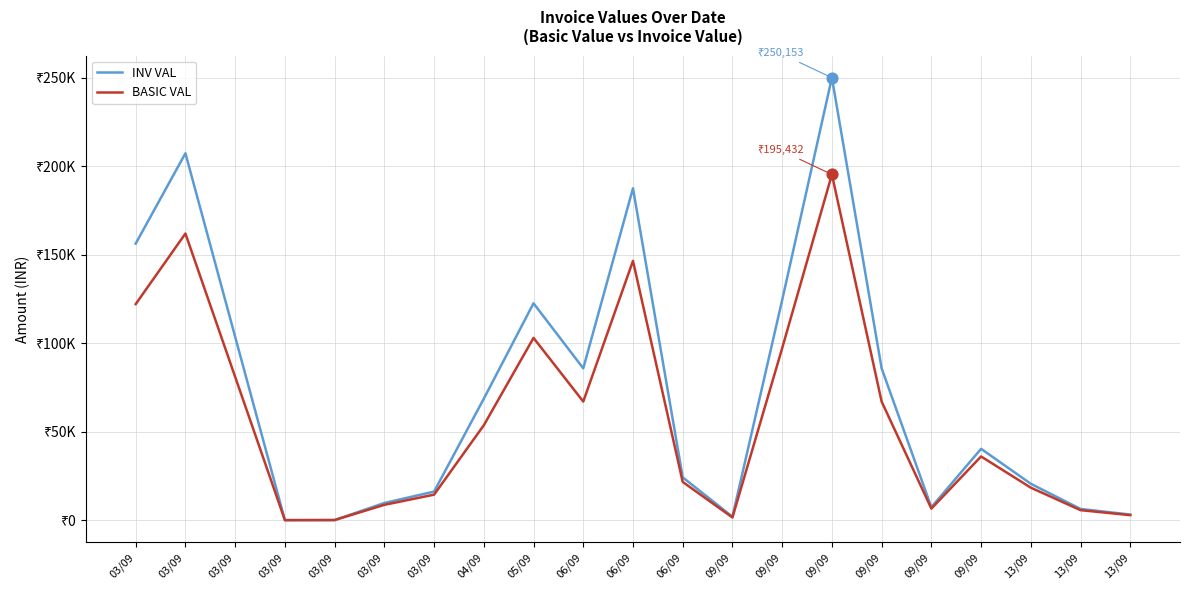

At how many categories does at least one series exceed 231790?

1